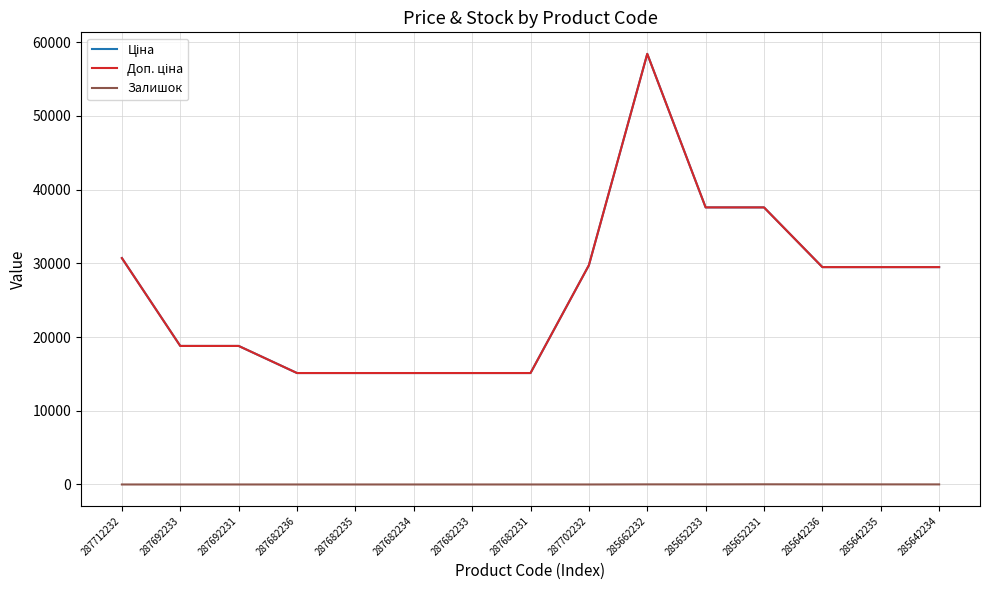

Is this an area chart (filled region under the line)?

No